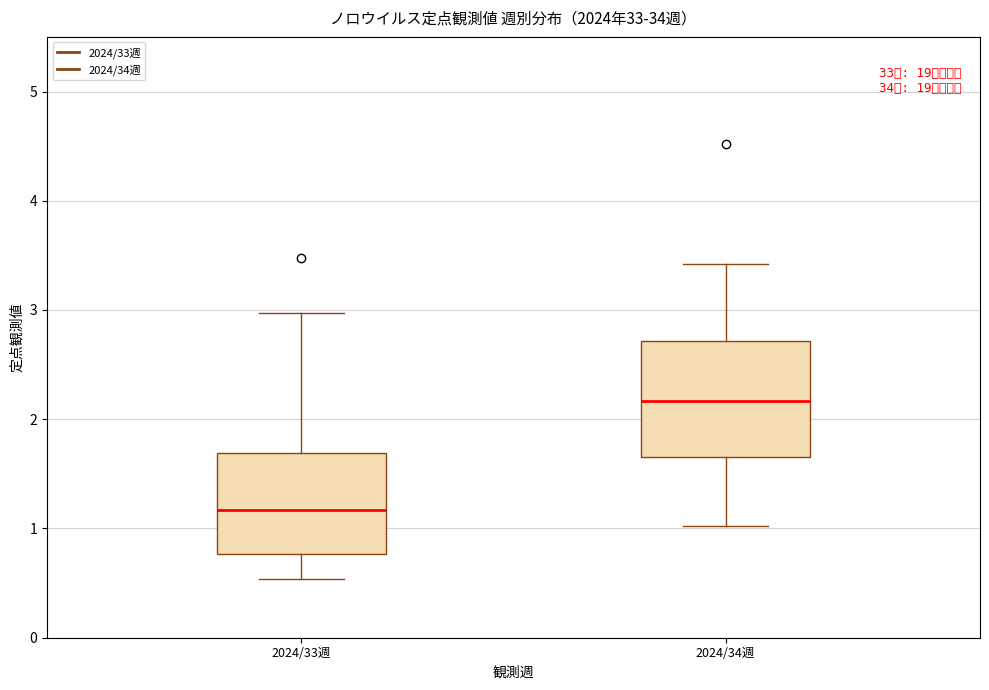

Where does the median line of the box for 2024/34週 sit on the y-axis? The values are not printed on the chart, so give them approximately, as read against the axis.

2.2